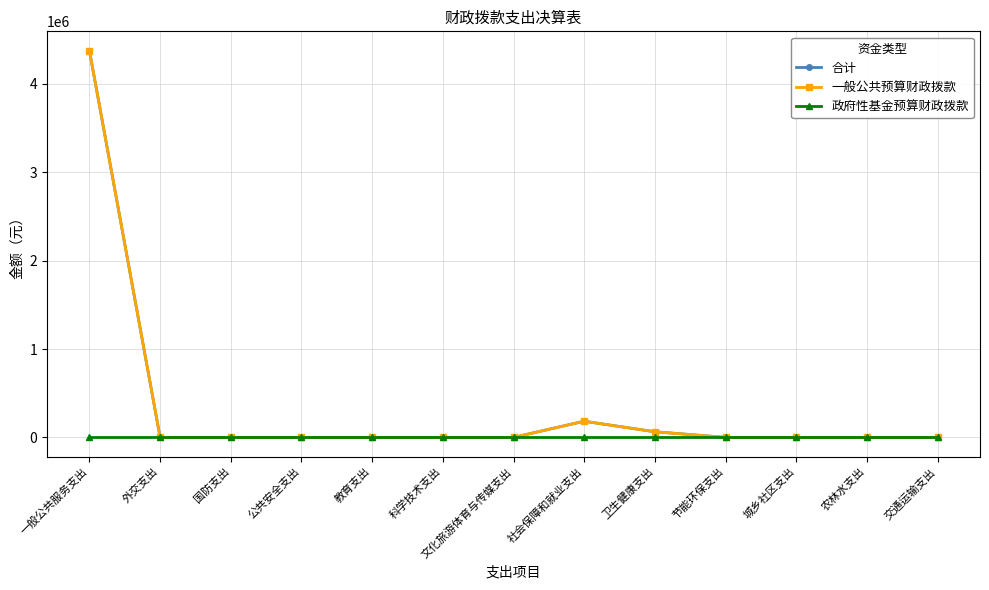

Rank the series by their maximum value, from highest to lowest.

合计, 一般公共预算财政拨款, 政府性基金预算财政拨款